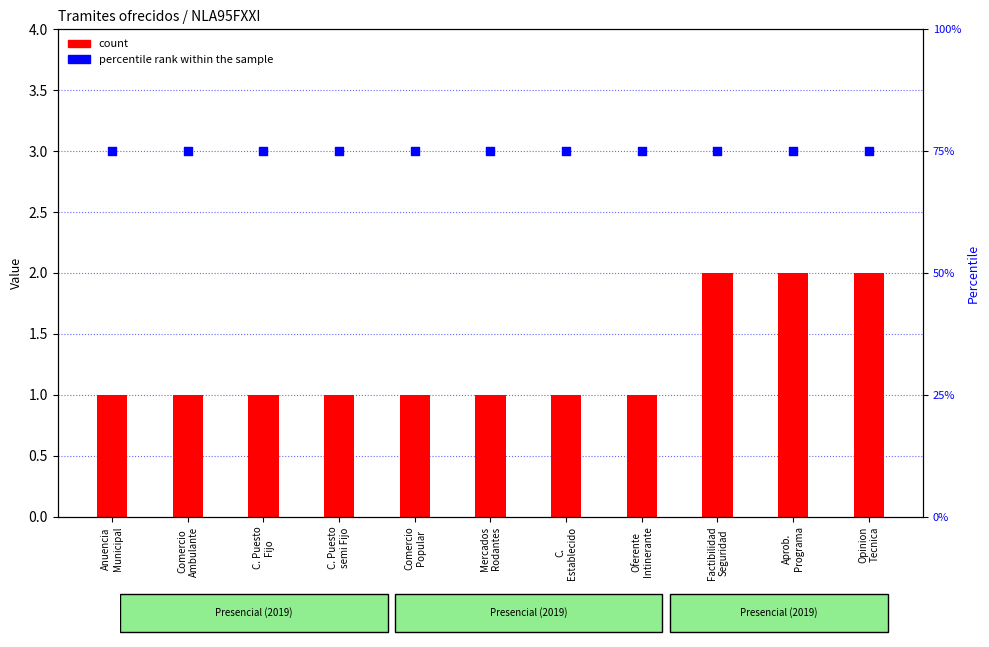

Which series contains the highest Y value?

percentile rank within the sample